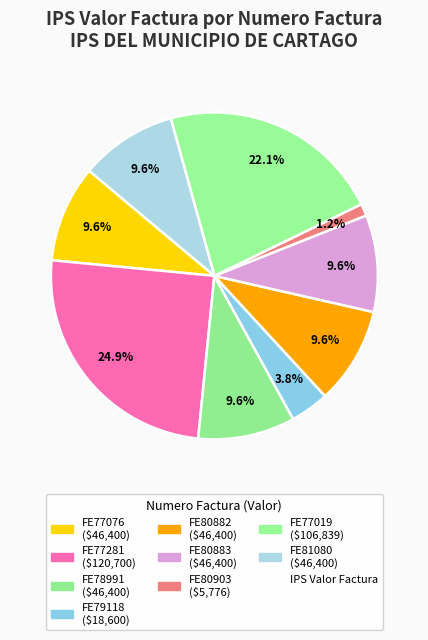

To the nearest percent, what is the difference between the largest and smallest slice percentages?

24%